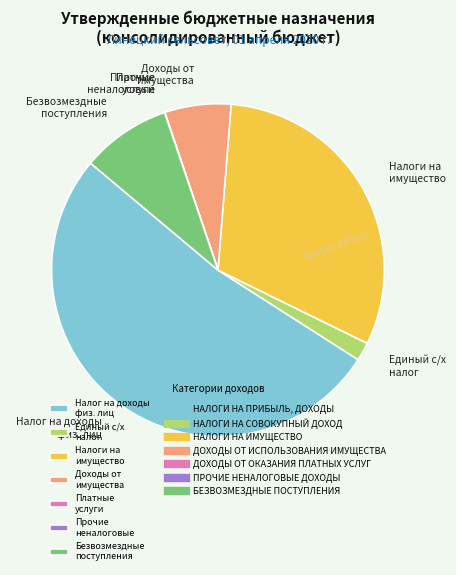

Which slice is the largest?

Налог на доходы физ. лиц